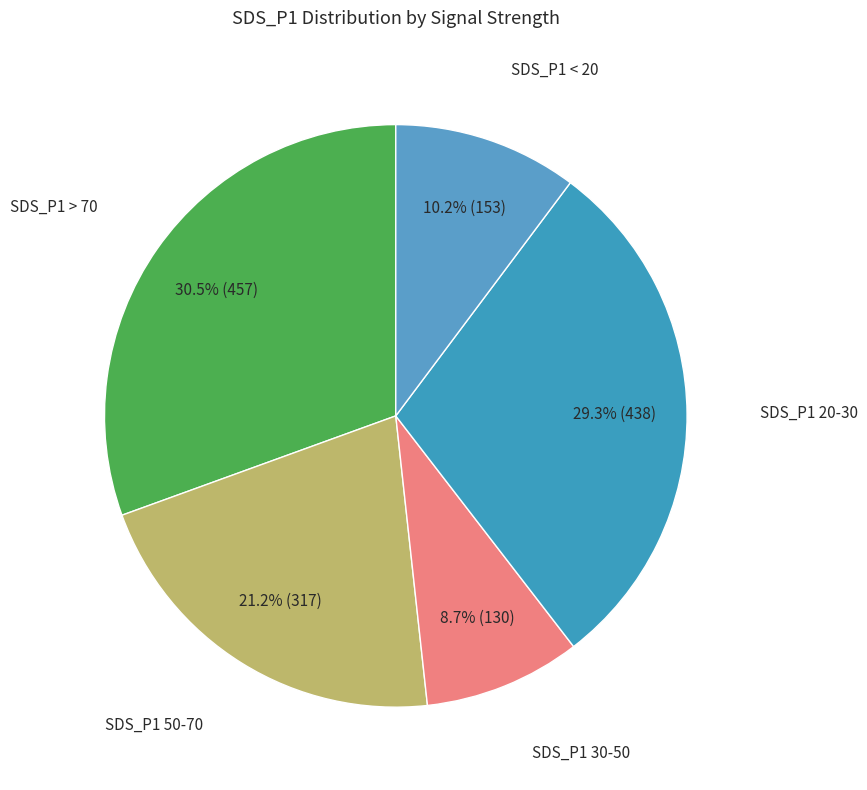

Which slice is the smallest?

SDS_P1 30-50